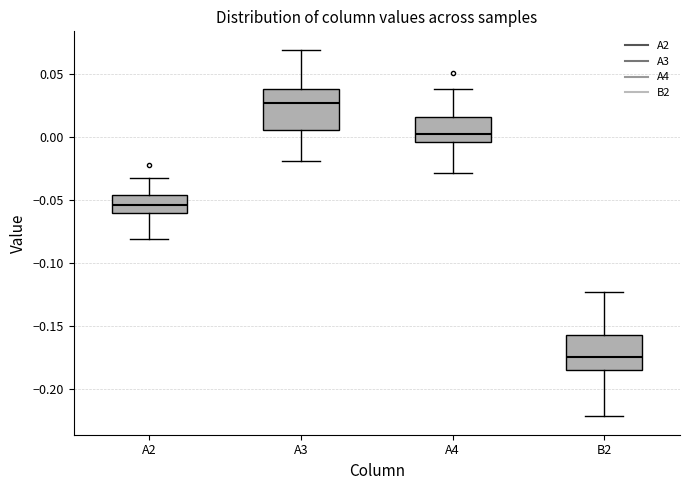

Where is the lower edge of the box for A4 on the y-axis? The values are not printed on the chart, so give them approximately, as read against the axis.

-0.005